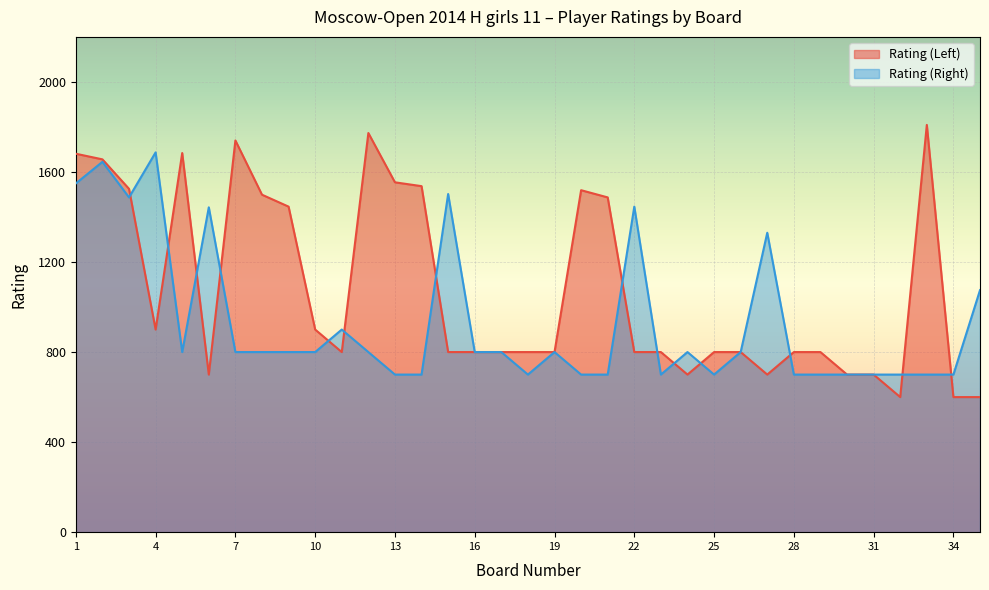

How many interior local valleys does the Rating (Right) series have?

5